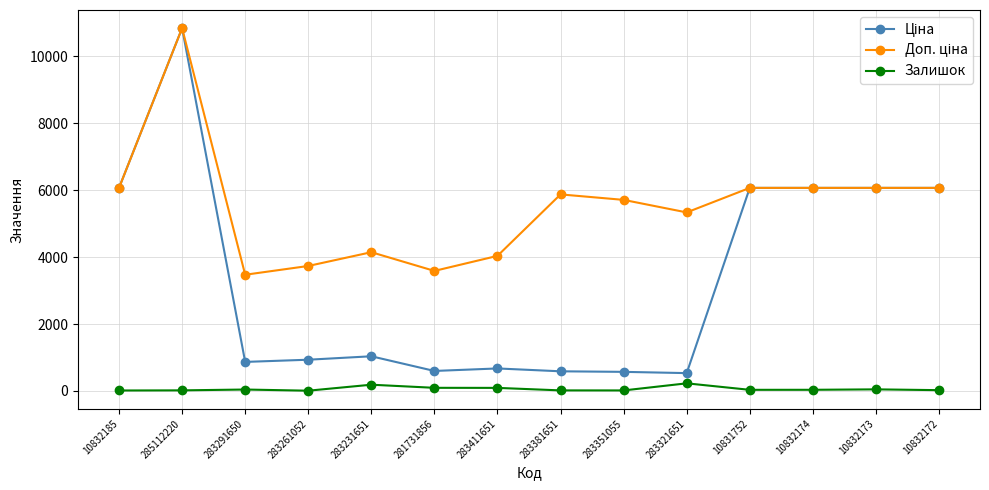

At which category does the chart reach its peak across all series?

285112220